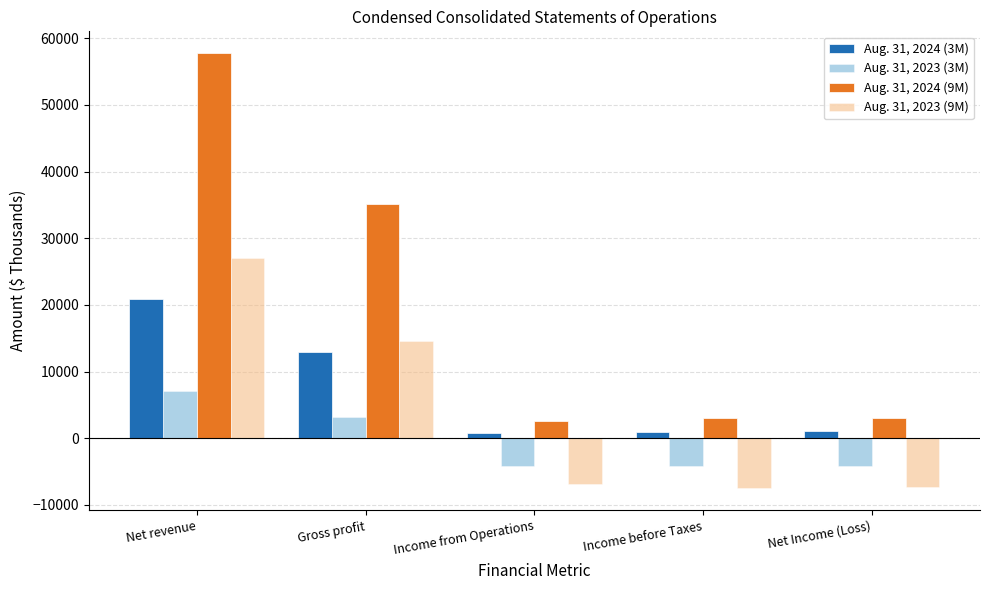

At Gross profit, list the series in order from smallest to largest.

Aug. 31, 2023 (3M), Aug. 31, 2024 (3M), Aug. 31, 2023 (9M), Aug. 31, 2024 (9M)